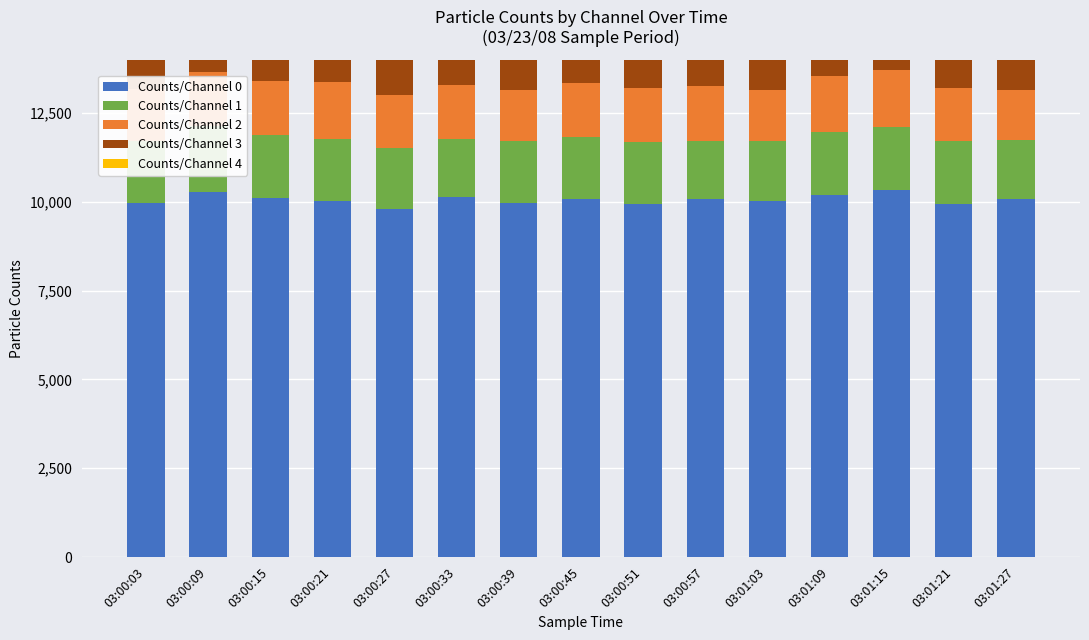

Between 03:00:03 and 03:00:27, which series saw the biggest shift?

Counts/Channel 0